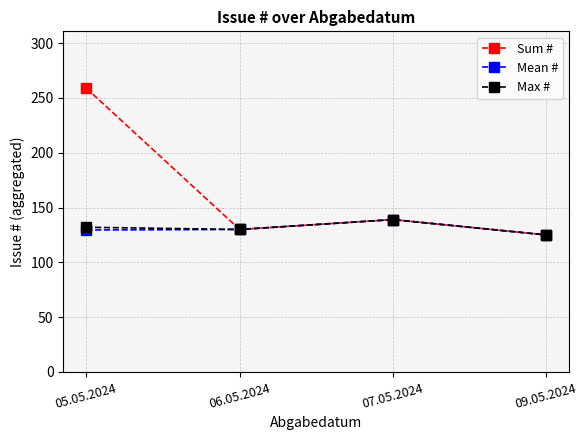

Rank the categories by Sum # value from highest to lowest.

05.05.2024, 07.05.2024, 06.05.2024, 09.05.2024